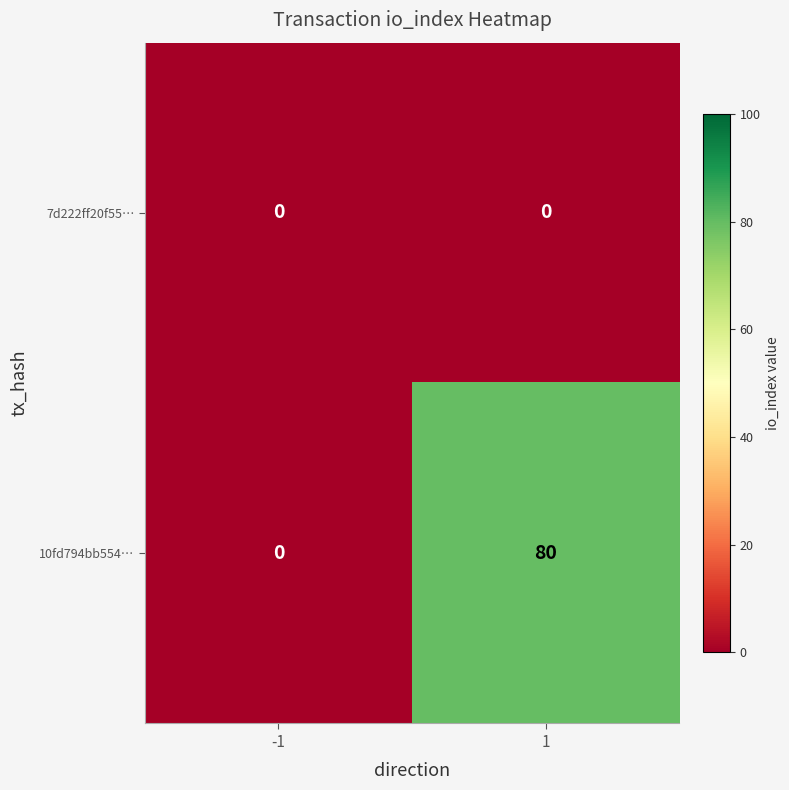

Is it true that 7d222ff20f55… equals 0 at 1?

True